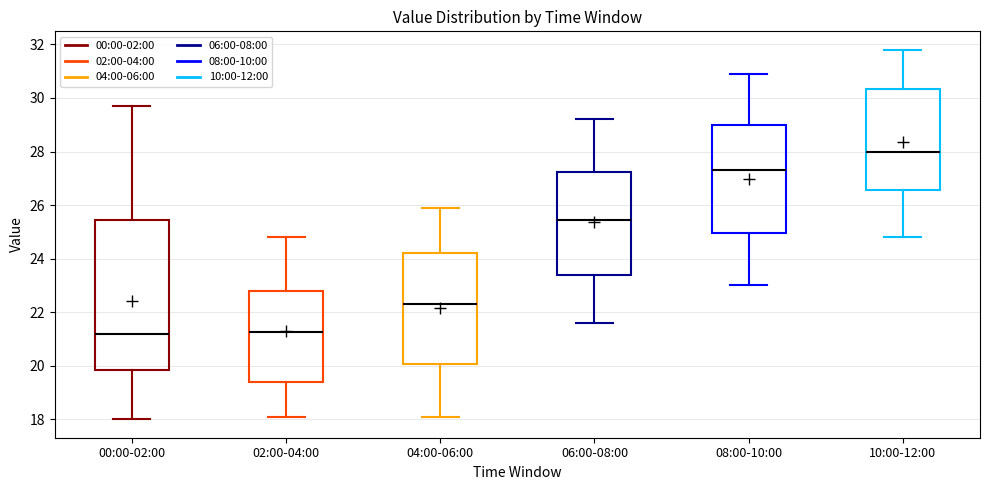

Reading left to right, read every box against the y-axis: the position of its median line, the range the box covers, and the ends of its whiskers. The values are not printed on the chart, so give them approximately, as read against the axis.

00:00-02:00: median 21.2, box 19.8 to 25.4, whiskers 18.0 to 29.8
02:00-04:00: median 21.2, box 19.4 to 22.8, whiskers 18.2 to 24.8
04:00-06:00: median 22.4, box 20.0 to 24.2, whiskers 18.2 to 26.0
06:00-08:00: median 25.4, box 23.4 to 27.2, whiskers 21.6 to 29.2
08:00-10:00: median 27.4, box 25.0 to 29.0, whiskers 23.0 to 31.0
10:00-12:00: median 28.0, box 26.6 to 30.4, whiskers 24.8 to 31.8